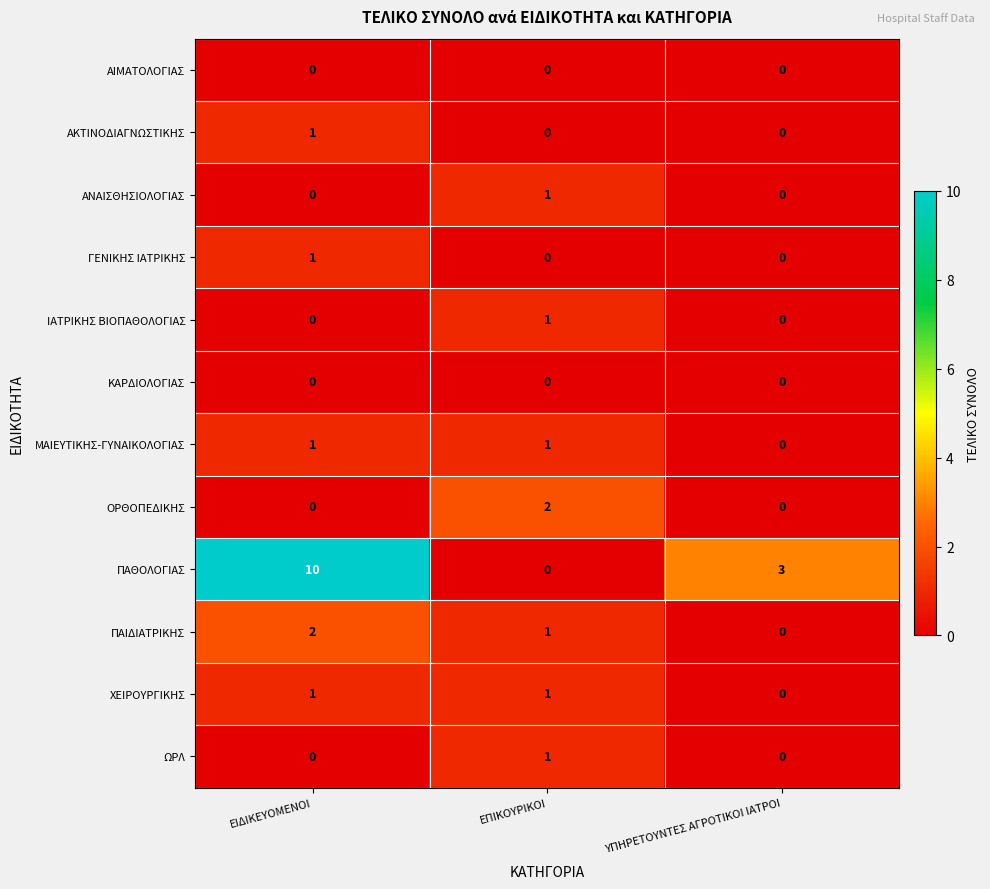

List the labels in order of ΠΑΘΟΛΟΓΙΑΣ value, smallest first.

ΕΠΙΚΟΥΡΙΚΟΙ, ΥΠΗΡΕΤΟΥΝΤΕΣ ΑΓΡΟΤΙΚΟΙ ΙΑΤΡΟΙ, ΕΙΔΙΚΕΥΟΜΕΝΟΙ